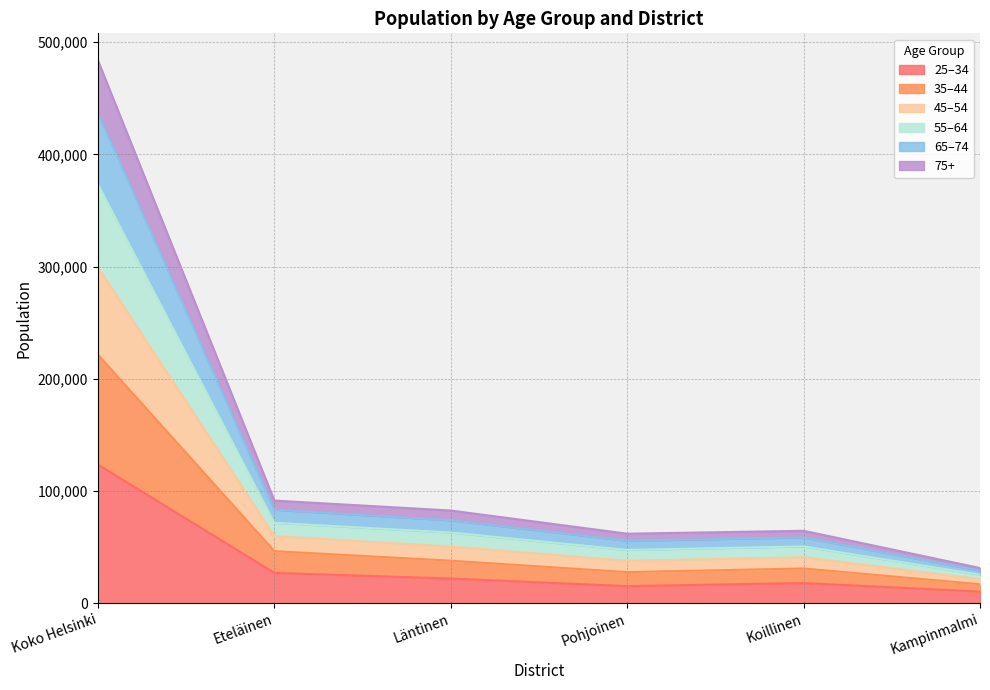

At which category is the sum across all series the highest?

Koko Helsinki